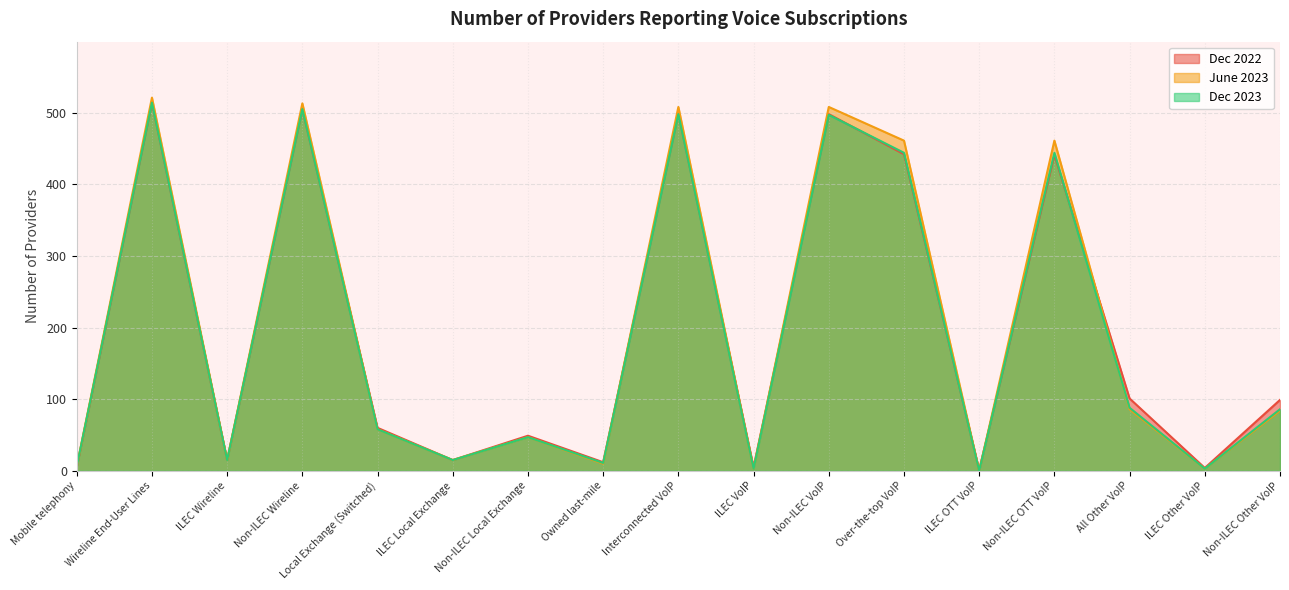

Rank the series by their average value, from highest to lowest.

June 2023, Dec 2022, Dec 2023